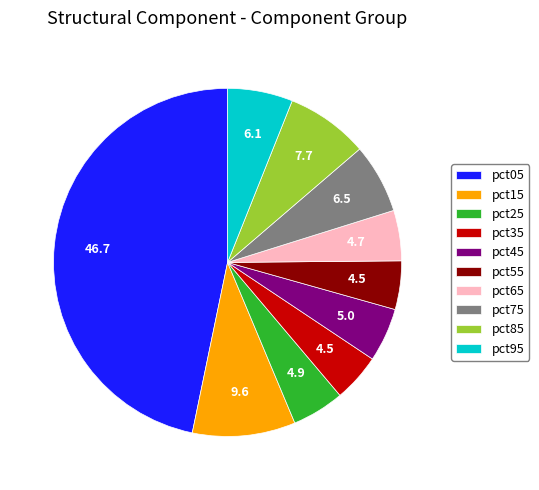

What is the largest slice in the pie chart?

pct05